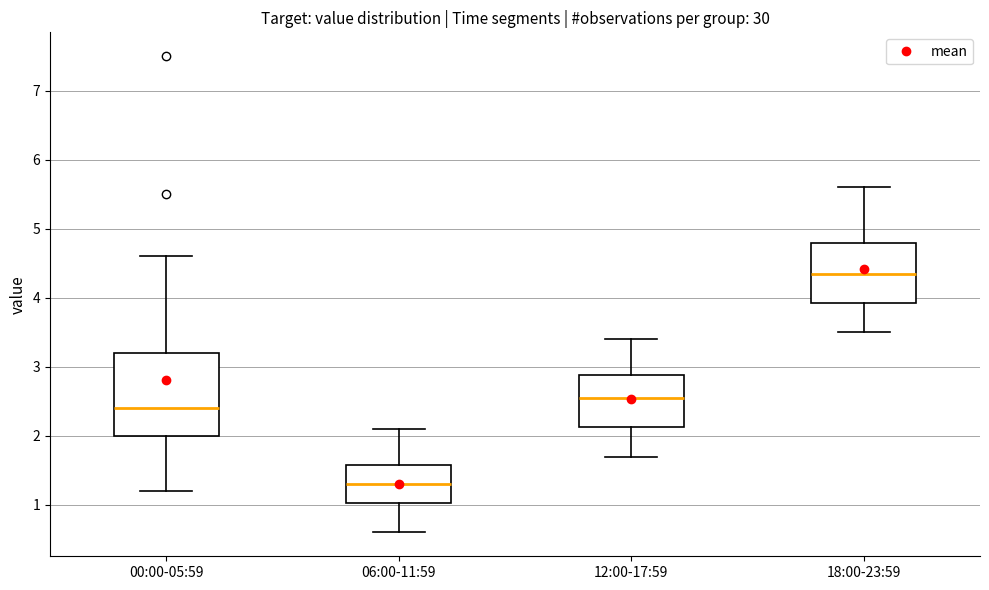

Reading left to right, transcribe this box plot: for each box, give where its median line is, the range the box spans, and where its two whiskers end, as read against the y-axis. The values are not printed on the chart, so give them approximately, as read against the axis.

00:00-05:59: median 2.4, box 2.0 to 3.2, whiskers 1.2 to 4.6
06:00-11:59: median 1.3, box 1.0 to 1.6, whiskers 0.6 to 2.1
12:00-17:59: median 2.6, box 2.1 to 2.9, whiskers 1.7 to 3.4
18:00-23:59: median 4.4, box 3.9 to 4.8, whiskers 3.5 to 5.6